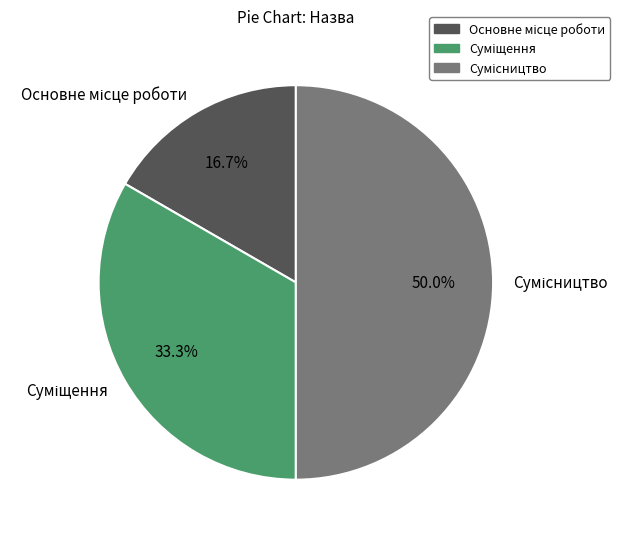

True or false: Суміщення accounts for 46% of the total.

False